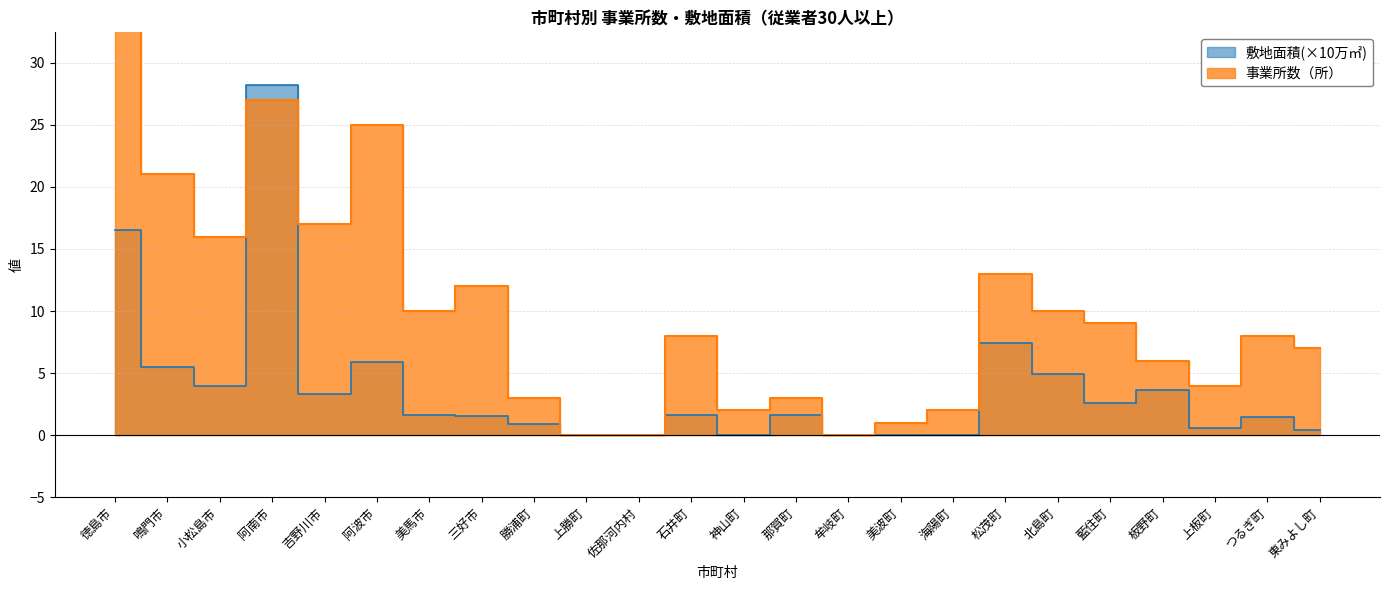

Reading right to left, extract all data points from this chart.

事業所数: 東みよし町=7.0	つるぎ町=8.0	上板町=4.0	板野町=6.0	藍住町=9.0	北島町=10.0	松茂町=13.0	海陽町=2.0	美波町=1.0	牟岐町=0.0	那賀町=3.0	神山町=2.0	石井町=8.0	佐那河内村=0.0	上勝町=0.0	勝浦町=3.0	三好市=12.0	美馬市=10.0	阿波市=25.0	吉野川市=17.0	阿南市=27.0	小松島市=16.0	鳴門市=21.0	徳島市=63.0
敷地面積(万m2): 東みよし町=0.5	つるぎ町=1.5	上板町=0.6	板野町=3.6	藍住町=2.6	北島町=4.9	松茂町=7.4	海陽町=0.0	美波町=0.0	牟岐町=0.0	那賀町=1.6	神山町=0.0	石井町=1.6	佐那河内村=0.0	上勝町=0.0	勝浦町=0.9	三好市=1.5	美馬市=1.6	阿波市=5.9	吉野川市=3.3	阿南市=28.2	小松島市=3.9	鳴門市=5.5	徳島市=16.5